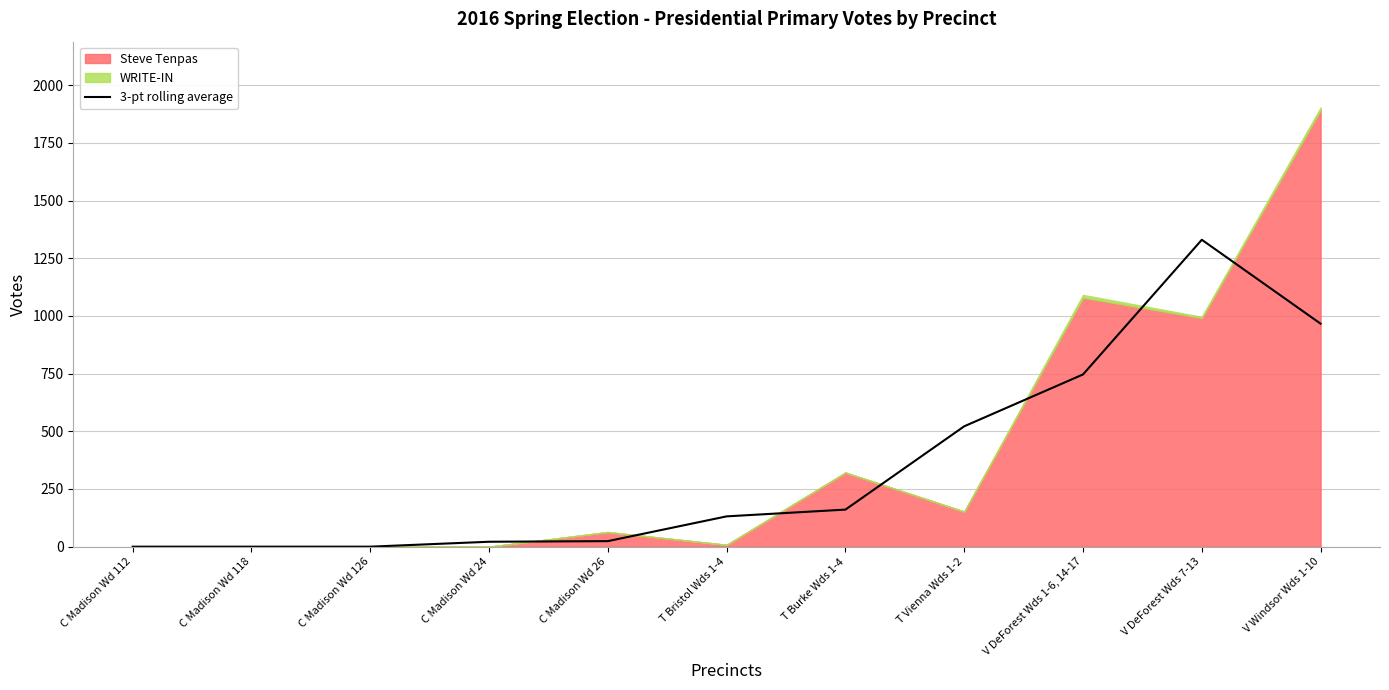

Is it true that the value at V DeForest Wds 7-13 is 2099.0?

False